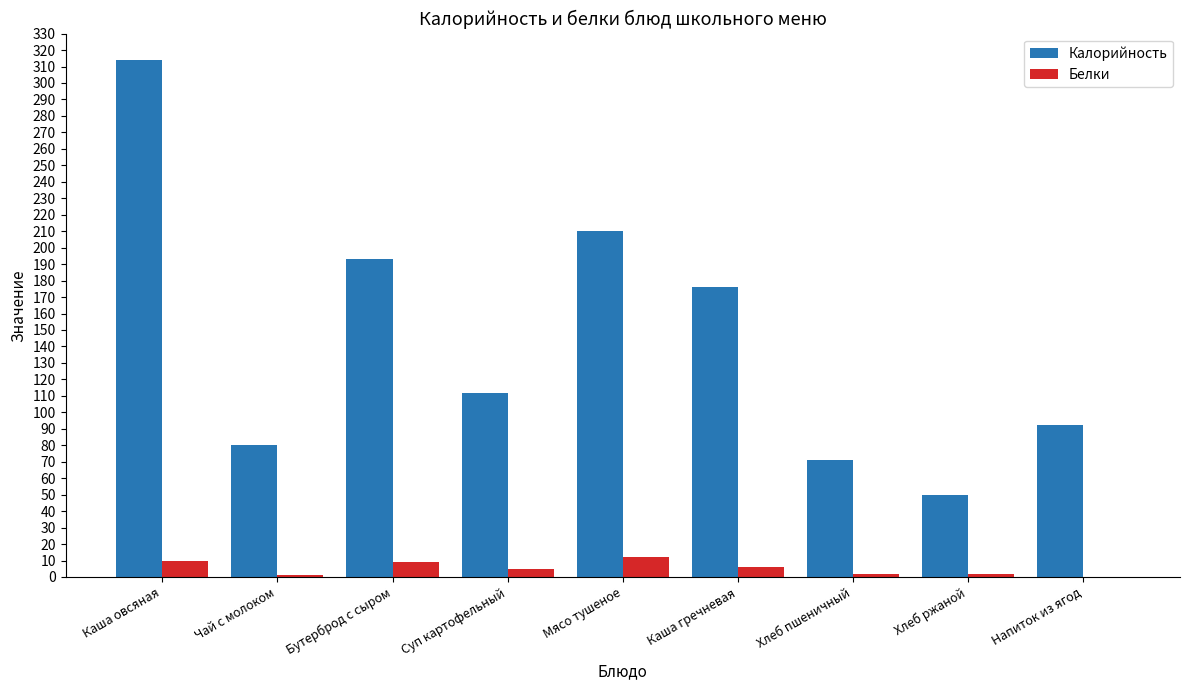

At which category is the sum across all series the highest?

Каша овсяная